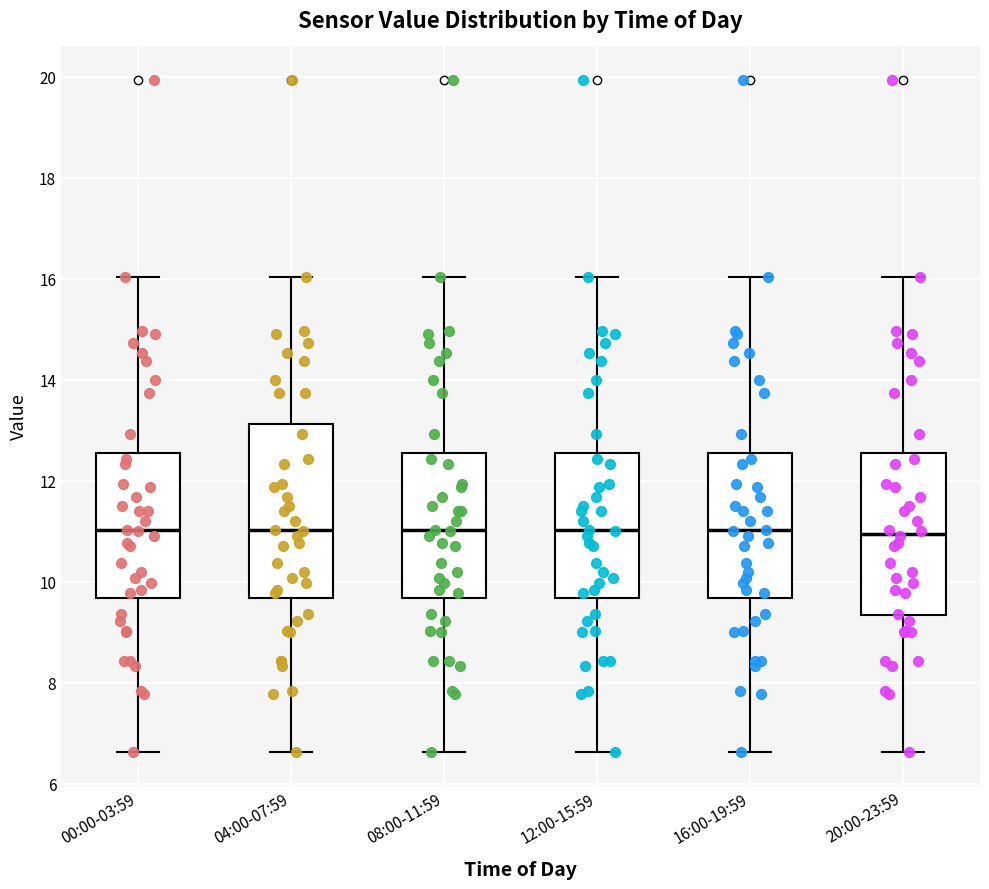

Reading left to right, transcribe this box plot: for each box, give where its median line is, the range the box spans, and where its two whiskers end, as read against the y-axis. The values are not printed on the chart, so give them approximately, as read against the axis.

00:00-03:59: median 11.0, box 9.6 to 12.6, whiskers 6.6 to 16.0
04:00-07:59: median 11.0, box 9.6 to 13.2, whiskers 6.6 to 16.0
08:00-11:59: median 11.0, box 9.6 to 12.6, whiskers 6.6 to 16.0
12:00-15:59: median 11.0, box 9.6 to 12.6, whiskers 6.6 to 16.0
16:00-19:59: median 11.0, box 9.6 to 12.6, whiskers 6.6 to 16.0
20:00-23:59: median 11.0, box 9.4 to 12.6, whiskers 6.6 to 16.0